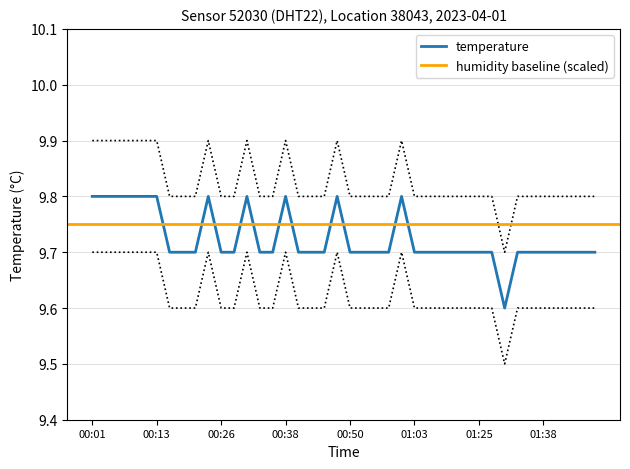

Rank the categories by value from lowest to highest.

01:30, 00:16, 00:18, 00:21, 00:26, 00:28, 00:33, 00:35, 00:40, 00:43, 00:45, 00:50, 00:53, 00:55, 00:58, 01:03, 01:08, 01:10, 01:13, 01:16, 01:25, 01:28, 01:33, 01:36, 01:38, 01:41, 01:43, 01:46, 01:48, 00:01, 00:04, 00:06, 00:08, 00:11, 00:13, 00:23, 00:30, 00:38, 00:48, 01:00